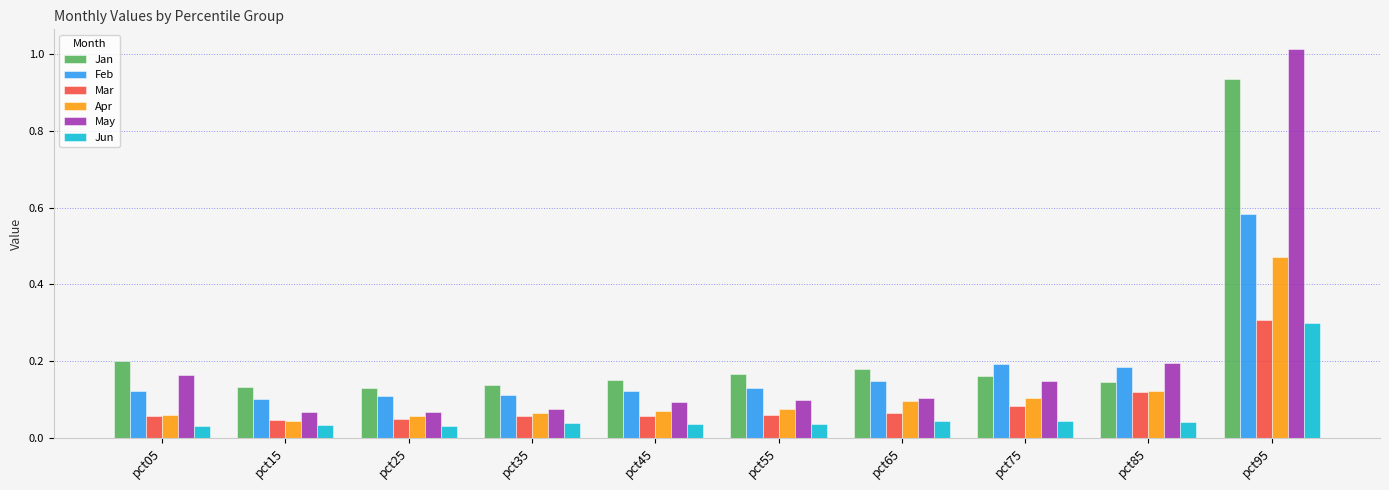

What are all the series names shown in the legend?

Jan, Feb, Mar, Apr, May, Jun